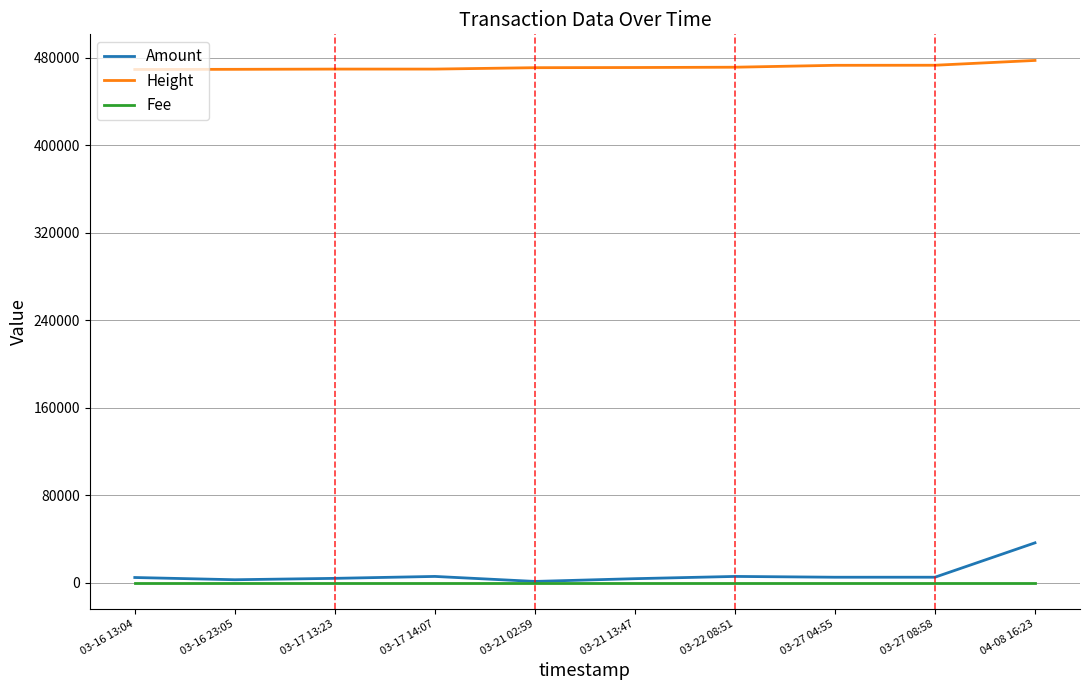

Read the Amount value at 03-22 08:51, to the nearest 100.

5600